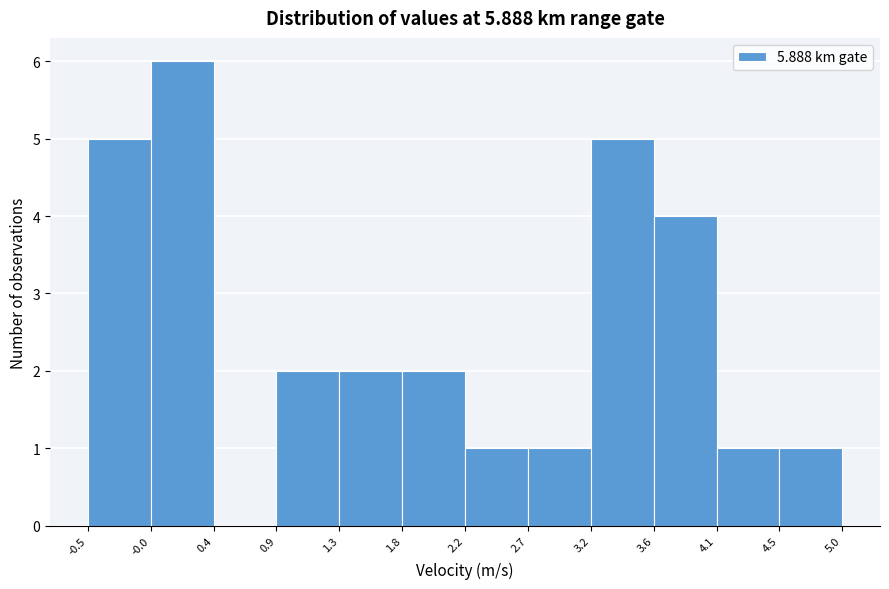

Reading left to right, list every bar in this chart as the range it spans on the x-axis followed by its height. The values are not printed on the chart, so give them approximately, as read against the axis.

-0.5 to -0.0: 5
-0.0 to 0.4: 6
0.4 to 0.9: 0
0.9 to 1.3: 2
1.3 to 1.8: 2
1.8 to 2.2: 2
2.2 to 2.7: 1
2.7 to 3.2: 1
3.2 to 3.6: 5
3.6 to 4.1: 4
4.1 to 4.5: 1
4.5 to 5.0: 1